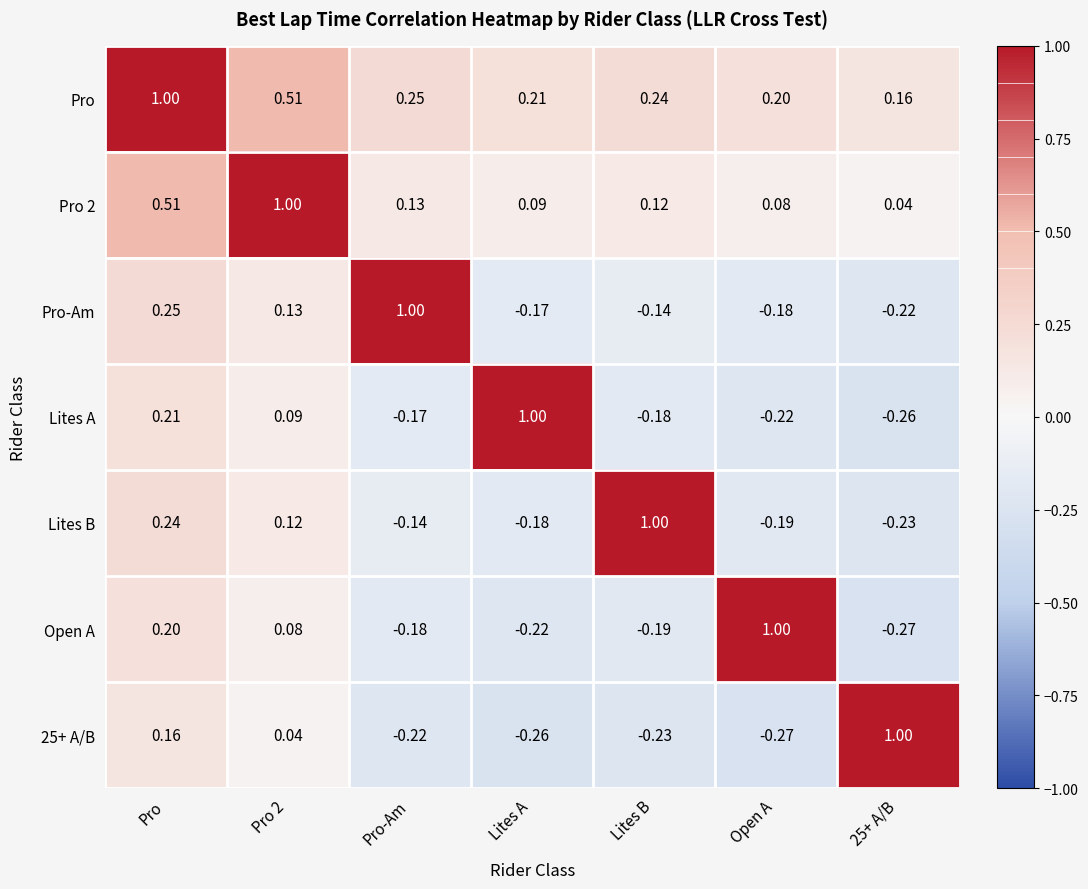

Where does the Lites B series first go above 0?

Pro